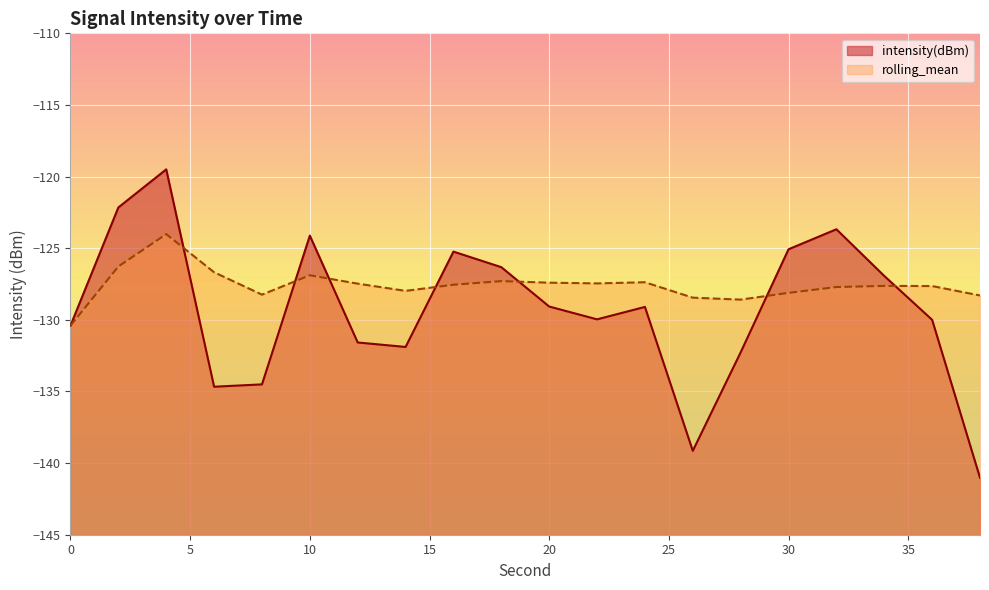

Reading right to left, list all the values displayed in this chart.

intensity(dBm): -141.0	-130.0	-126.9	-123.7	-125.1	-132.3	-139.1	-129.1	-130.0	-129.1	-126.3	-125.2	-131.9	-131.6	-124.1	-134.5	-134.7	-119.5	-122.2	-130.4
rolling_mean: -128.3	-127.6	-127.6	-127.7	-128.1	-128.6	-128.5	-127.4	-127.5	-127.4	-127.3	-127.5	-128.0	-127.5	-126.9	-128.2	-126.7	-124.0	-126.3	-130.4